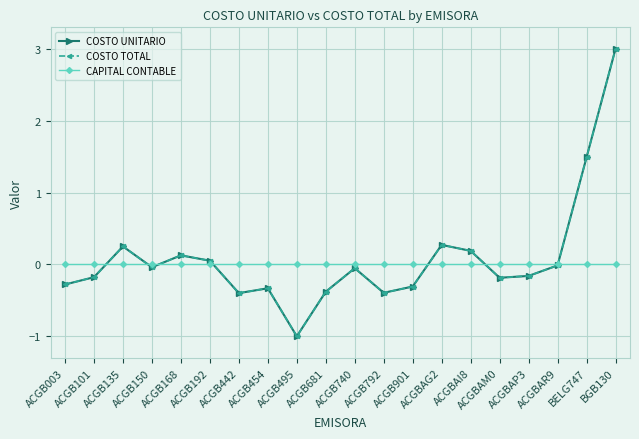

What is the approximate value of COSTO UNITARIO at ACGB681?

-0.4